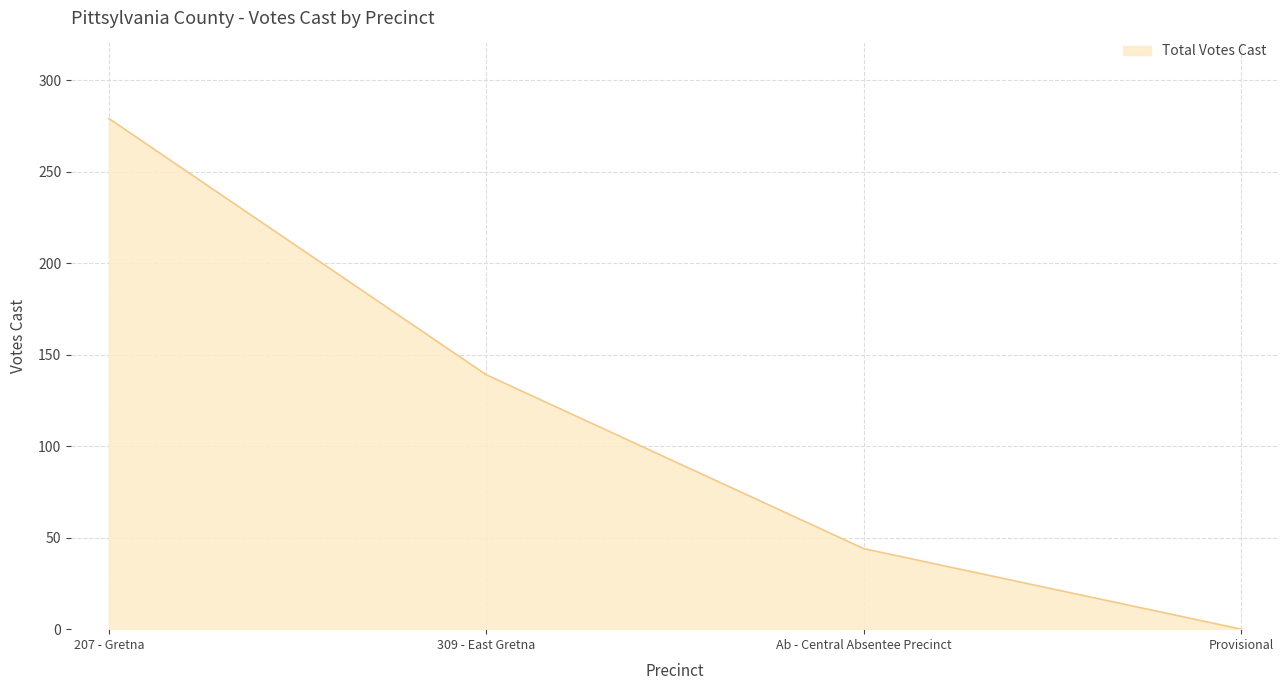

Is it true that the value at 309 - East Gretna is 139?

True